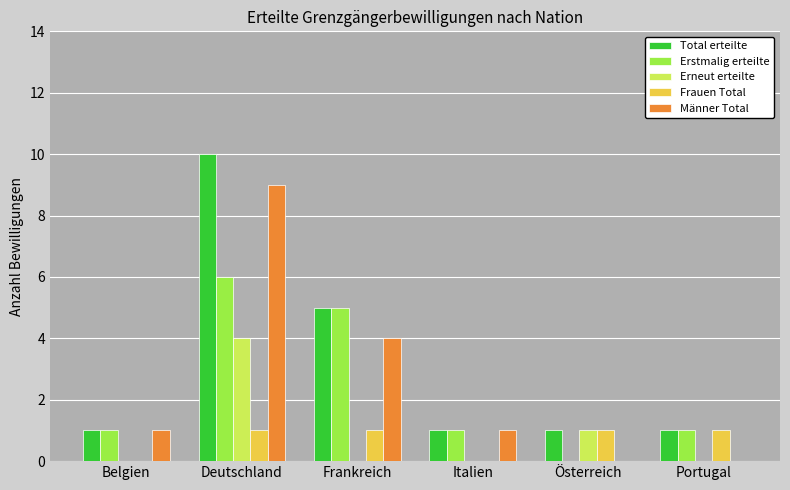

What is the sum of all Erneut erteilte values?

5